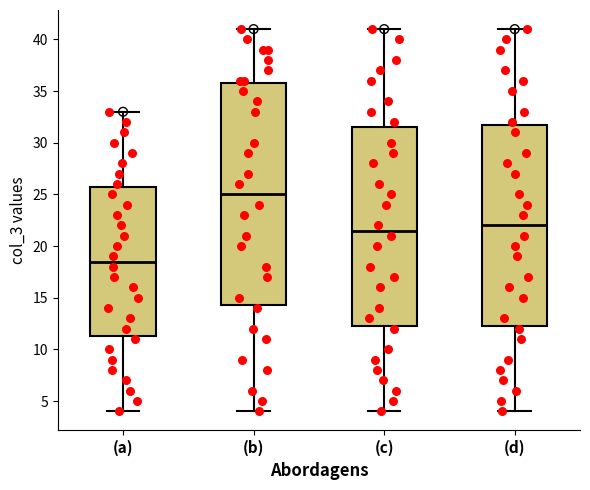

Reading left to right, read every box against the y-axis: the position of its median line, the range the box covers, and the ends of its whiskers. The values are not printed on the chart, so give them approximately, as read against the axis.

(a): median 18.5, box 11.5 to 26.0, whiskers 4.0 to 33.0
(b): median 25.0, box 14.5 to 36.0, whiskers 4.0 to 41.0
(c): median 21.5, box 12.5 to 31.5, whiskers 4.0 to 41.0
(d): median 22.0, box 12.5 to 32.0, whiskers 4.0 to 41.0